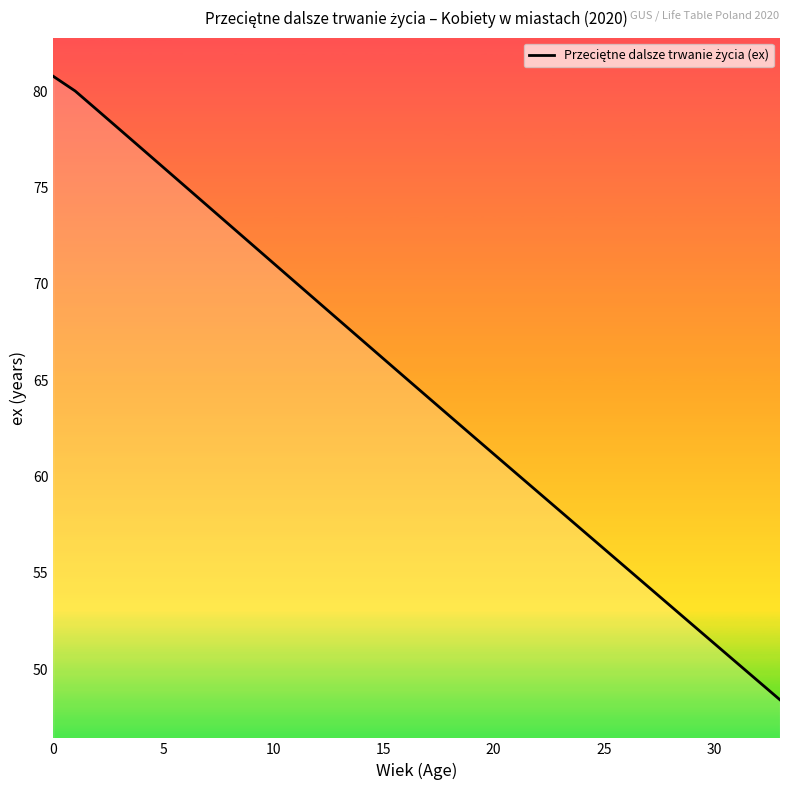

What is the maximum value shown in the chart?

80.8